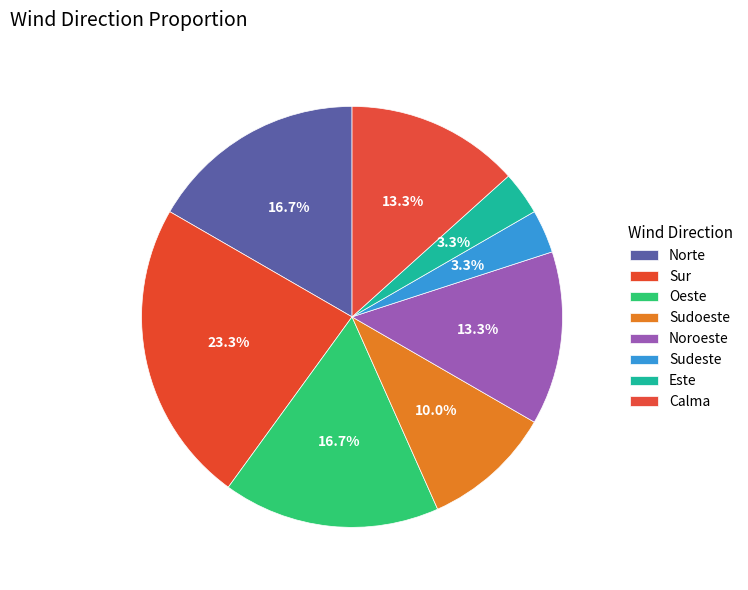

Which category has the smallest portion of the pie?

Sudeste